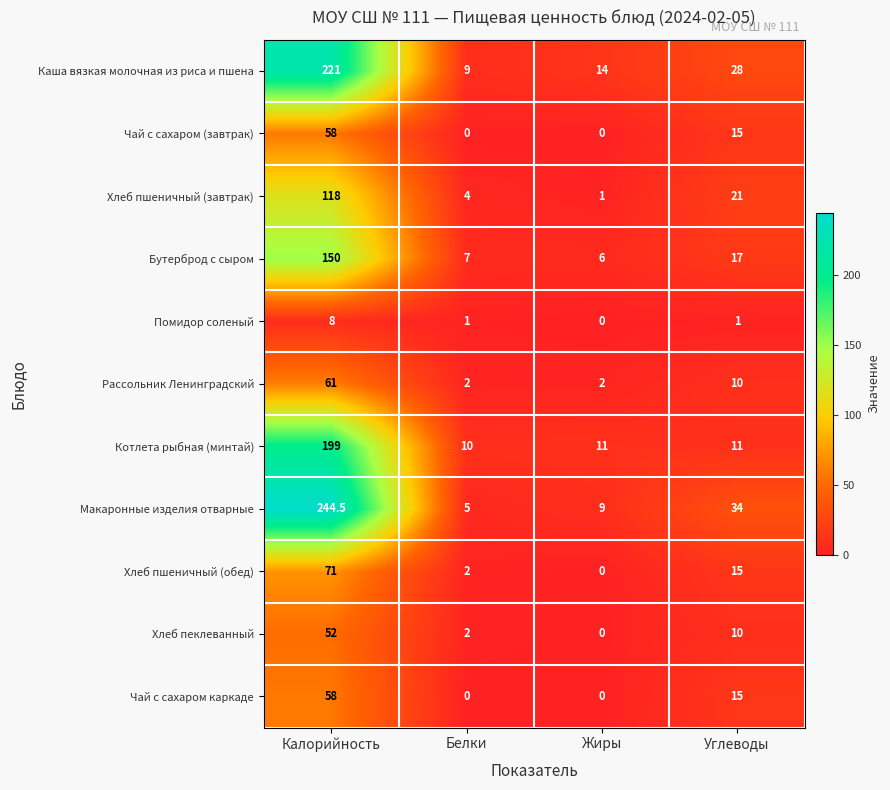

What is the total value across all series at Жиры?

43.0